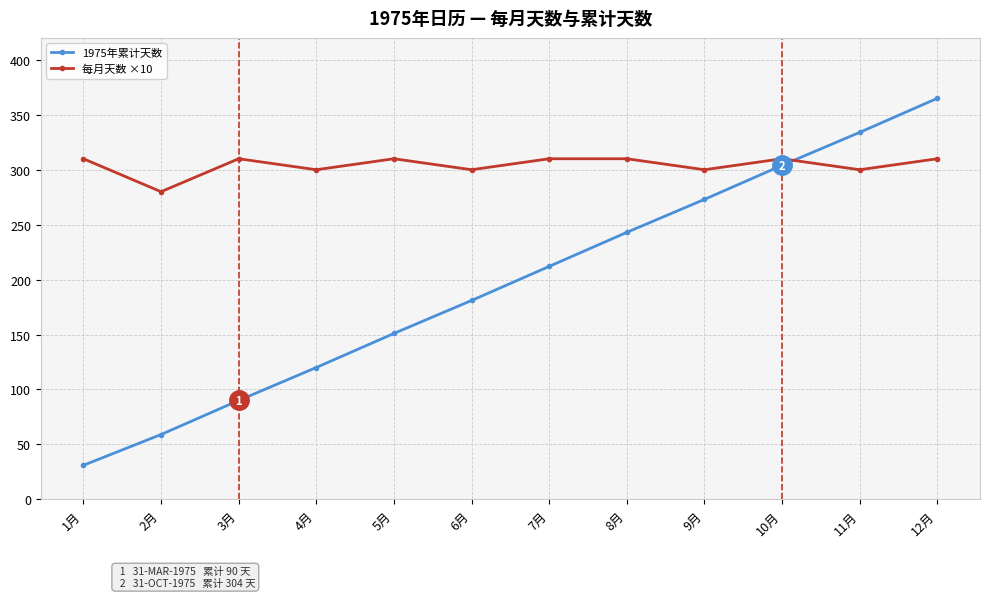

Which label corresponds to the largest value in the chart?

12月